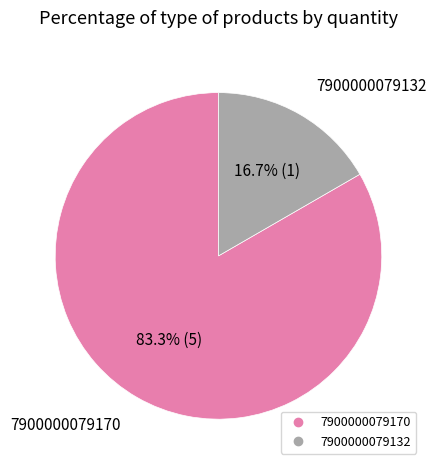

Between 7900000079170 and 7900000079132, which is larger?

7900000079170